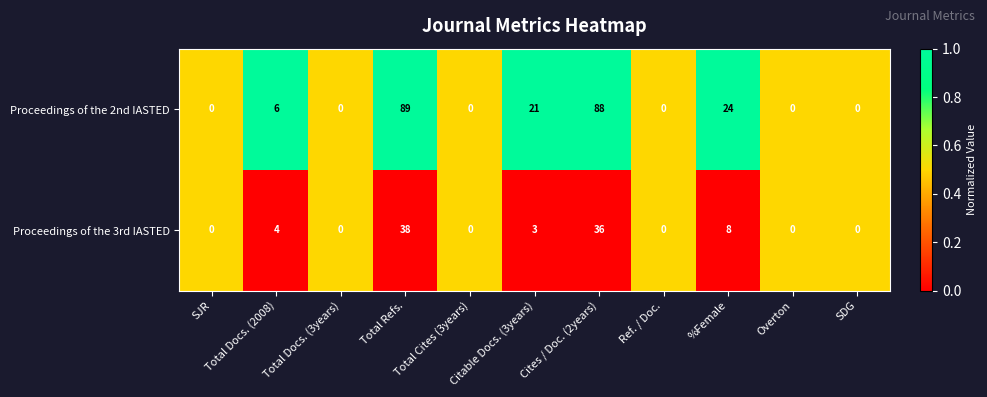

At which label is Proceedings of the 2nd IASTED closest to 44?

%Female